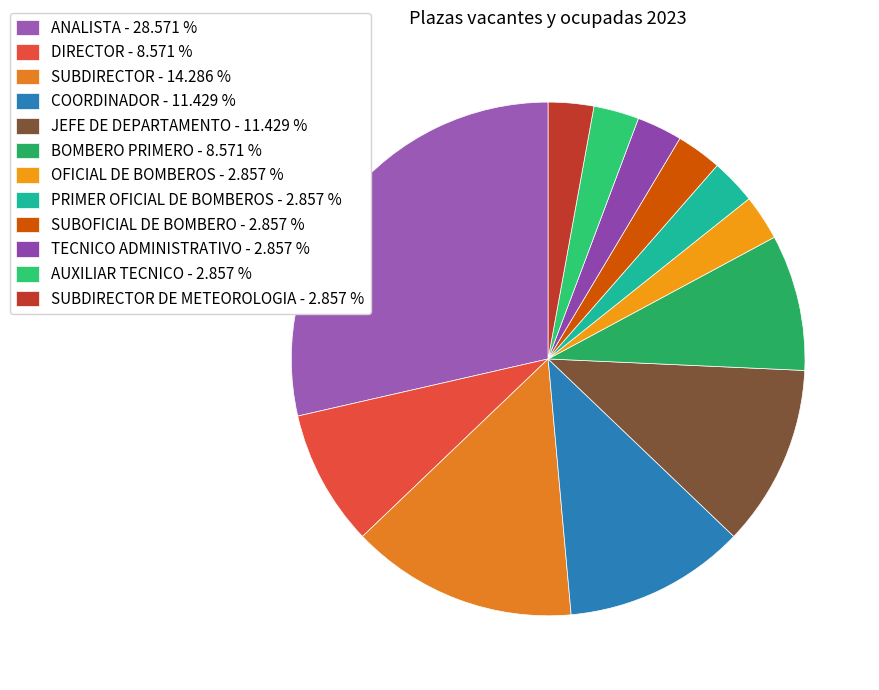

Count the number of slices in the pie.

12